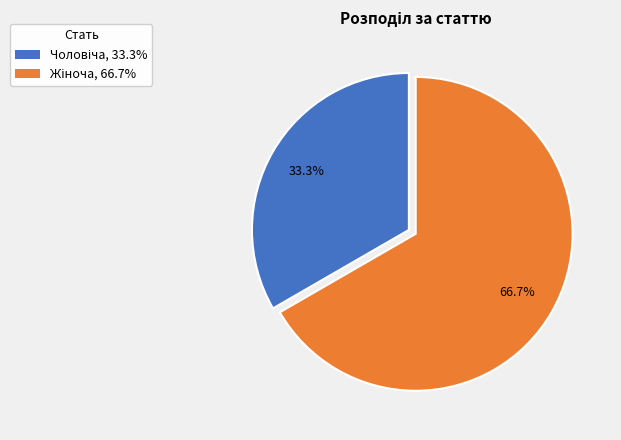

Is there a majority slice in this chart?

Yes